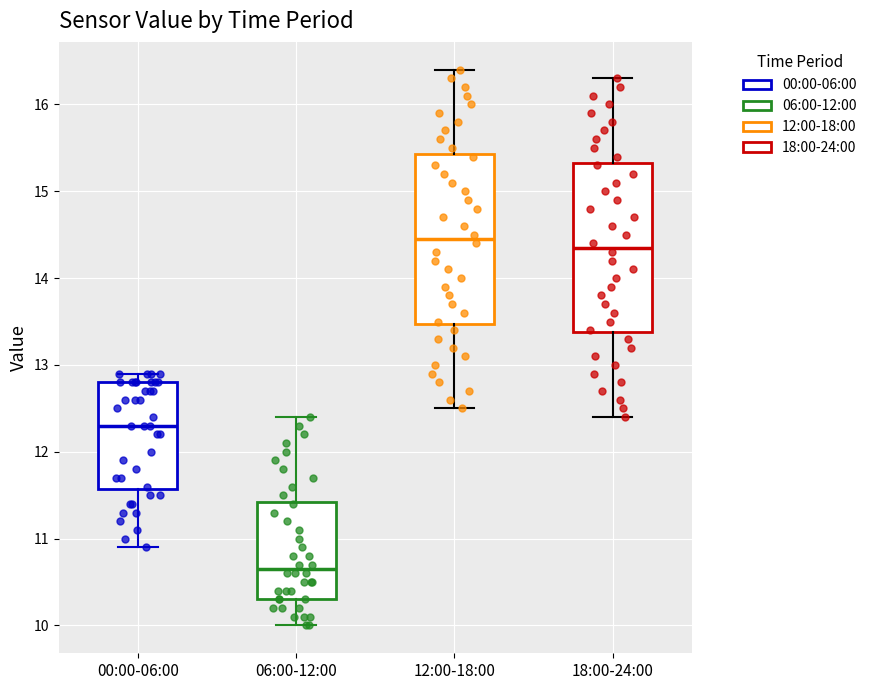

Which box's median line is the lowest?

06:00-12:00